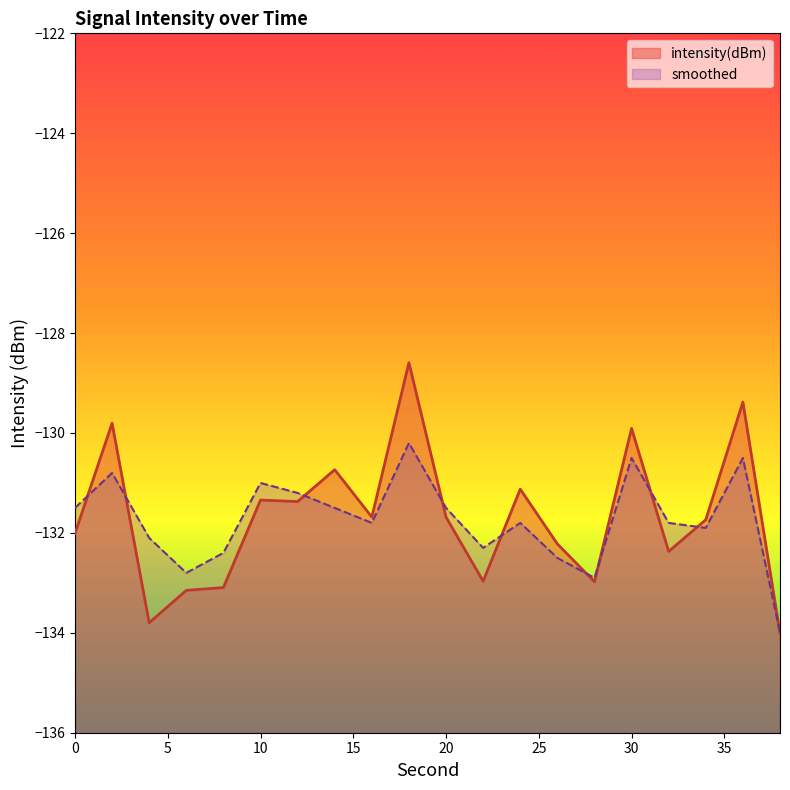

What is the greatest value displayed?

-128.6